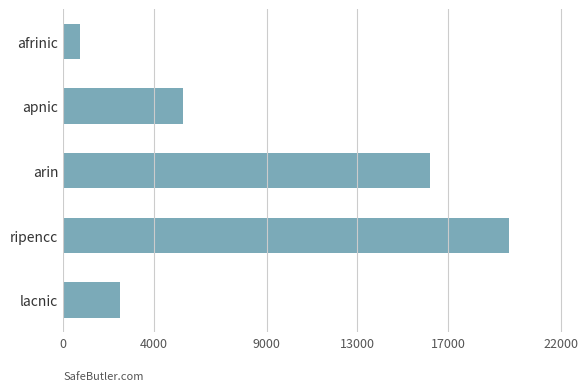

Reading top to bottom, extract all data points from this chart.

745	5281	16221	19694	2501